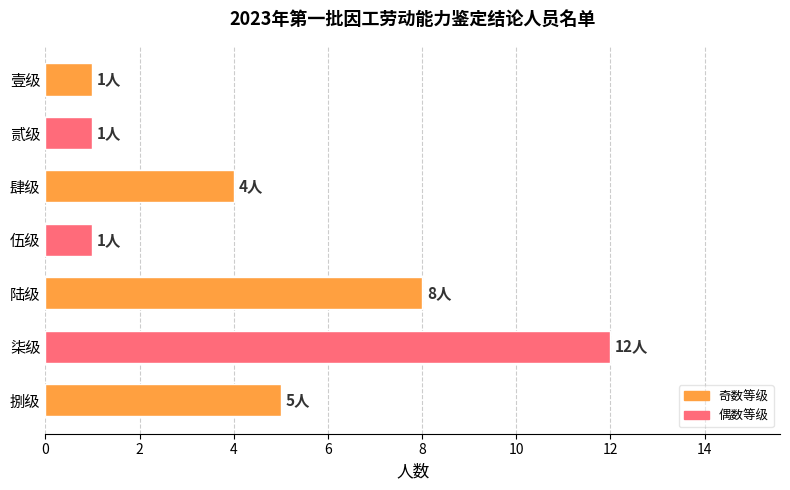

The value at 壹级 is 1. True or false?

True